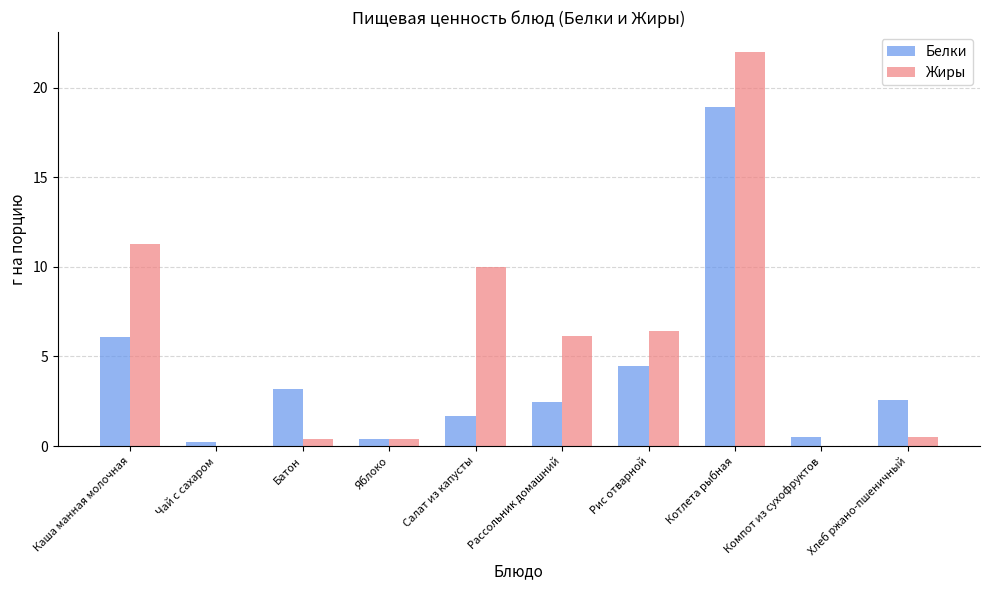

Which category has the highest value across all series?

Котлета рыбная